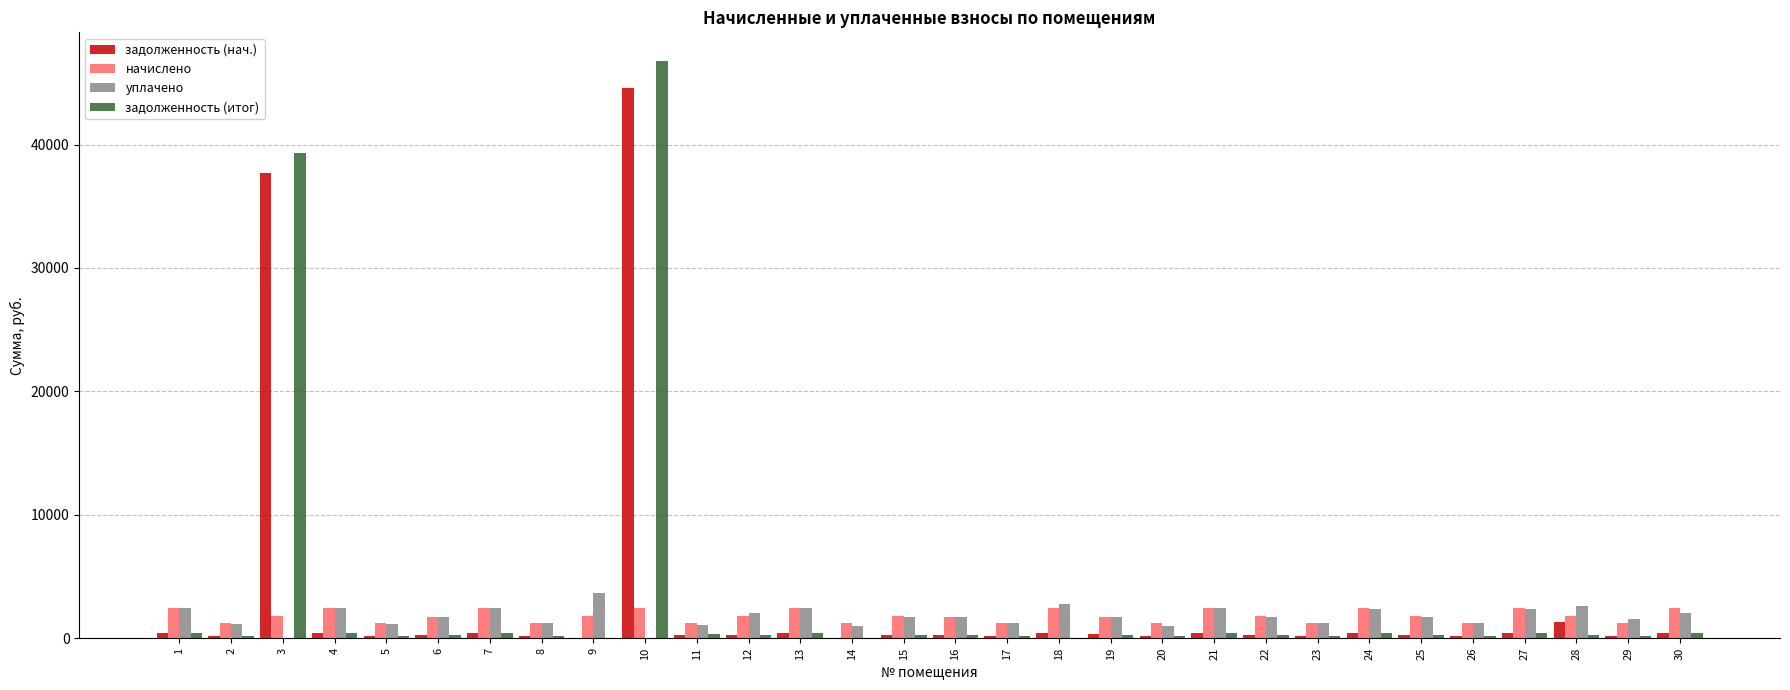

What are all the series names shown in the legend?

задолженность (нач.), начислено, уплачено, задолженность (итог)